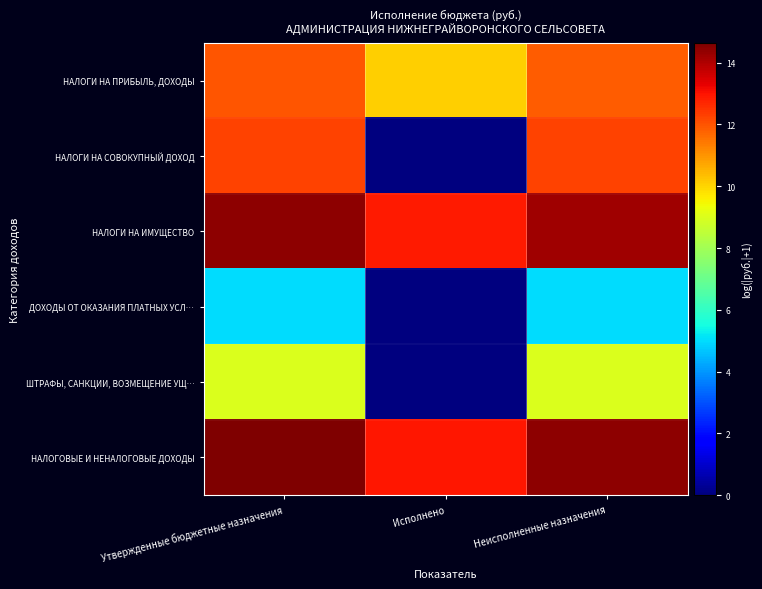

At how many categories does at least one series exceed 4?

3